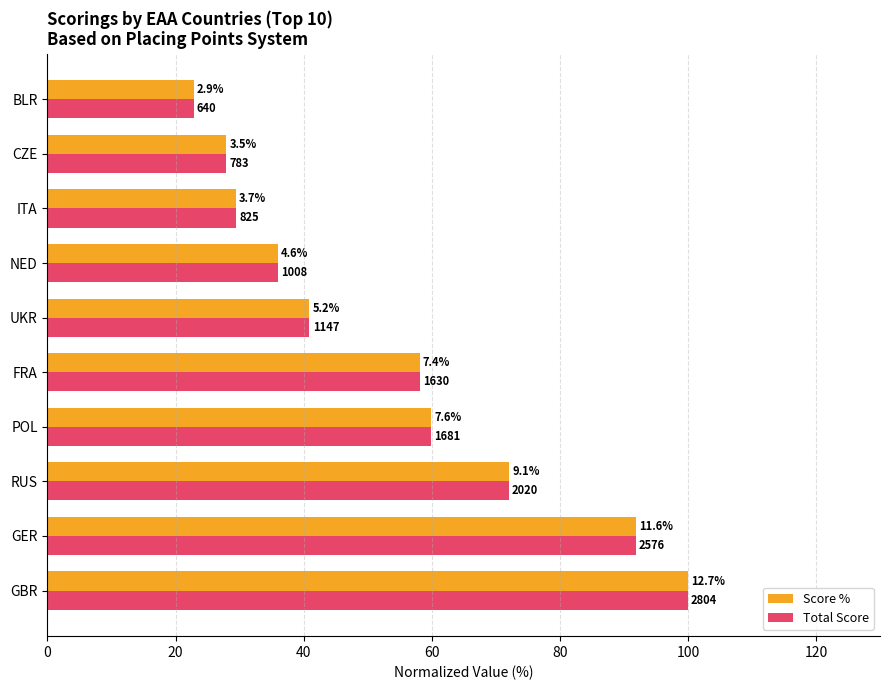

At how many categories does at least one series exceed 57?

5